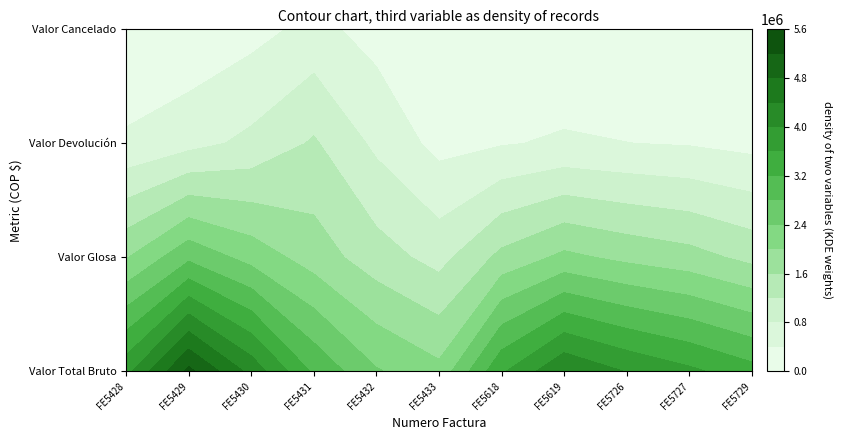

Which series has the widest spread of values?

valor_total_bruto